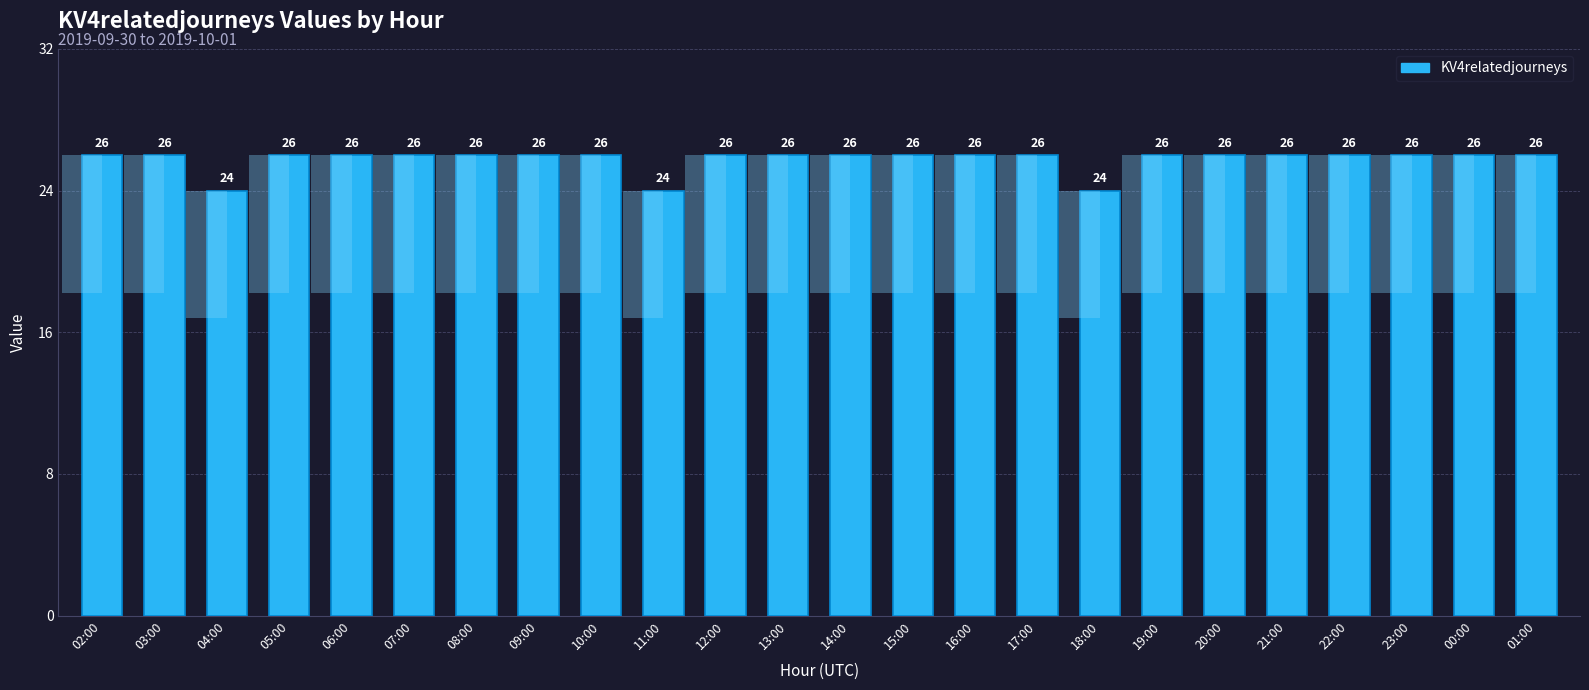

Which category has the lowest value across all series?

04:00